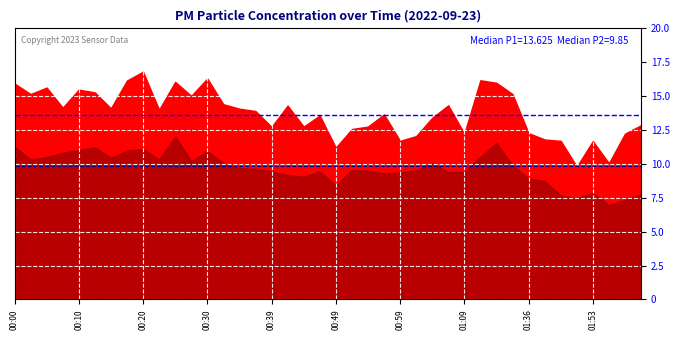

Which series has the largest total across all categories?

Median P1 (13.625)